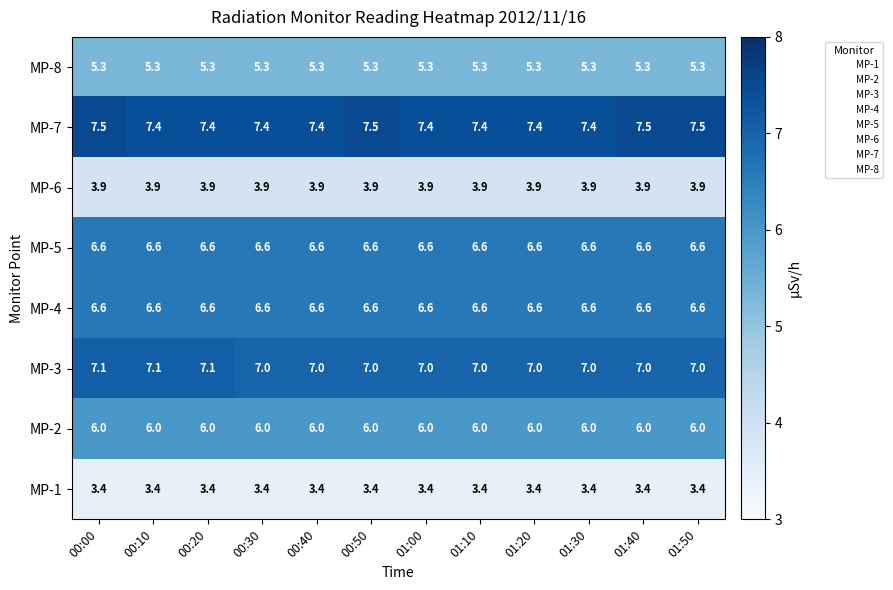

What is the greatest value displayed?

7.5